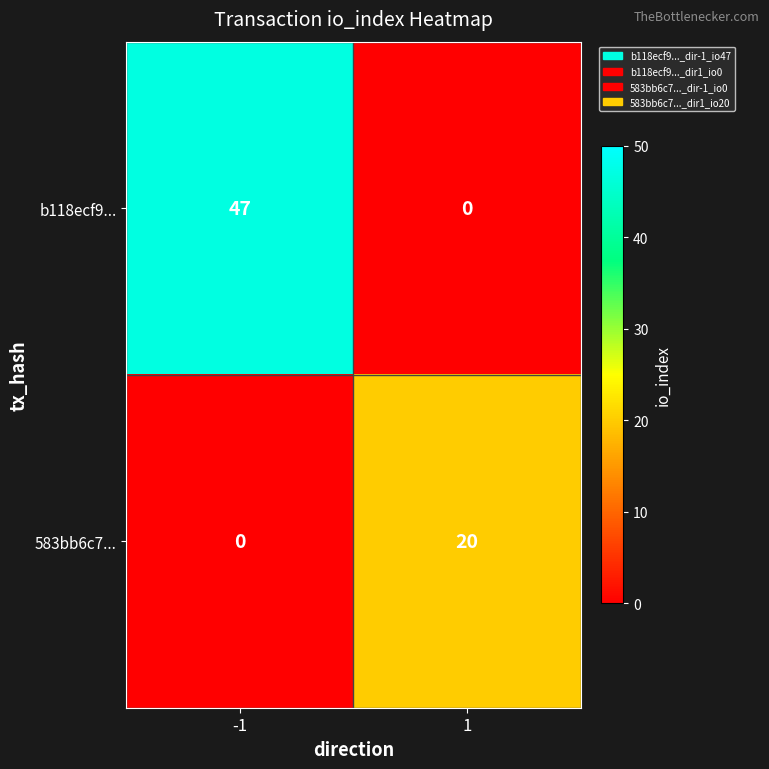

What is the difference between the b118ecf9... values at -1 and 1?

47